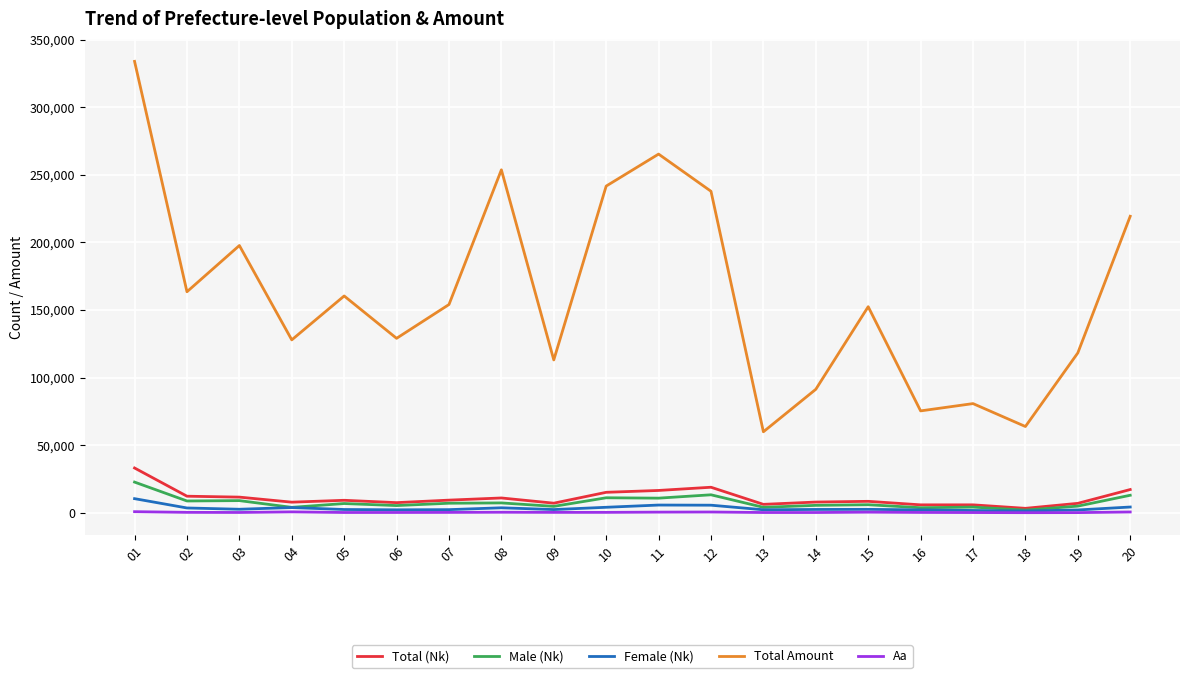

Which label corresponds to the largest value in the chart?

01